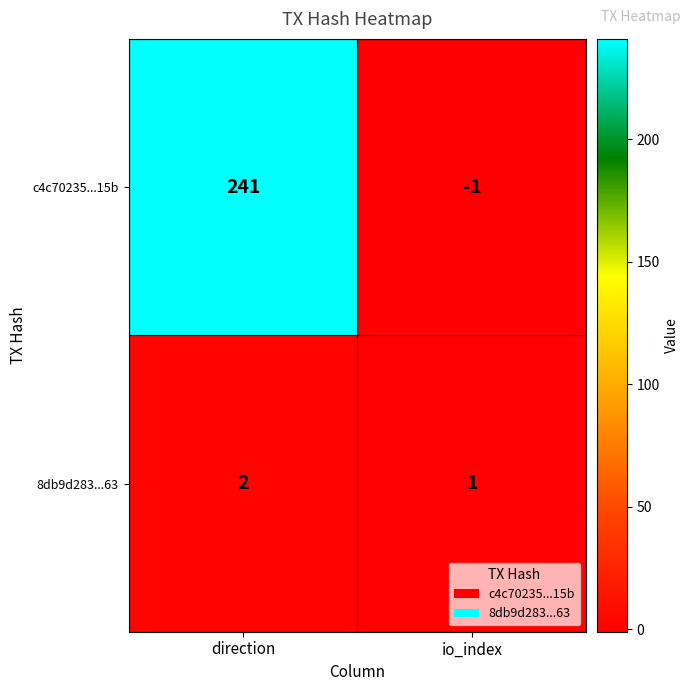

What is the sum of the c4c70235...15b values at direction and io_index?

240